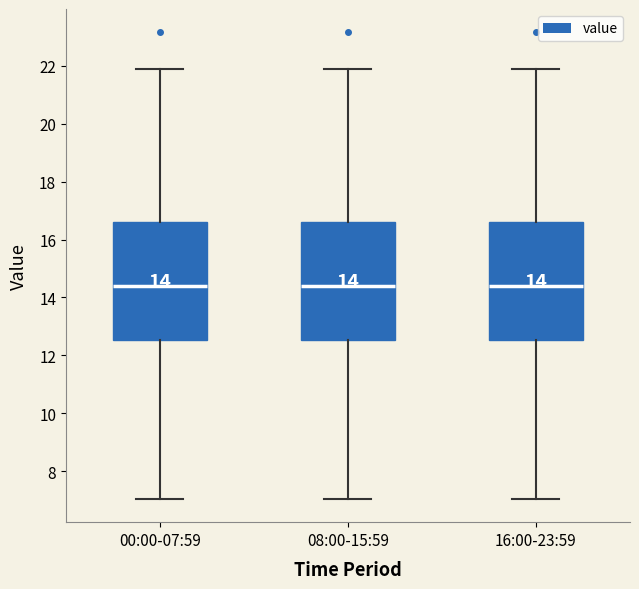

Where is the upper edge of the box for 08:00-15:59 on the y-axis? The values are not printed on the chart, so give them approximately, as read against the axis.

16.6